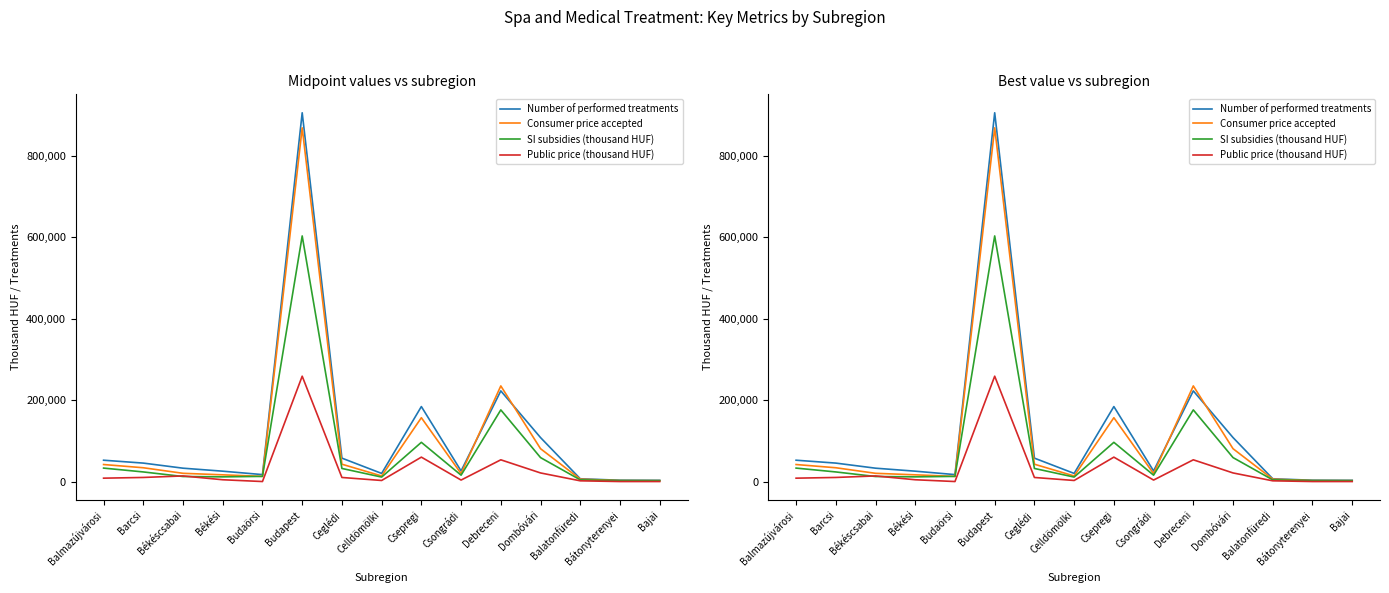

Which category has the lowest value in the SI subsidies (thousand HUF) series?

Bajai